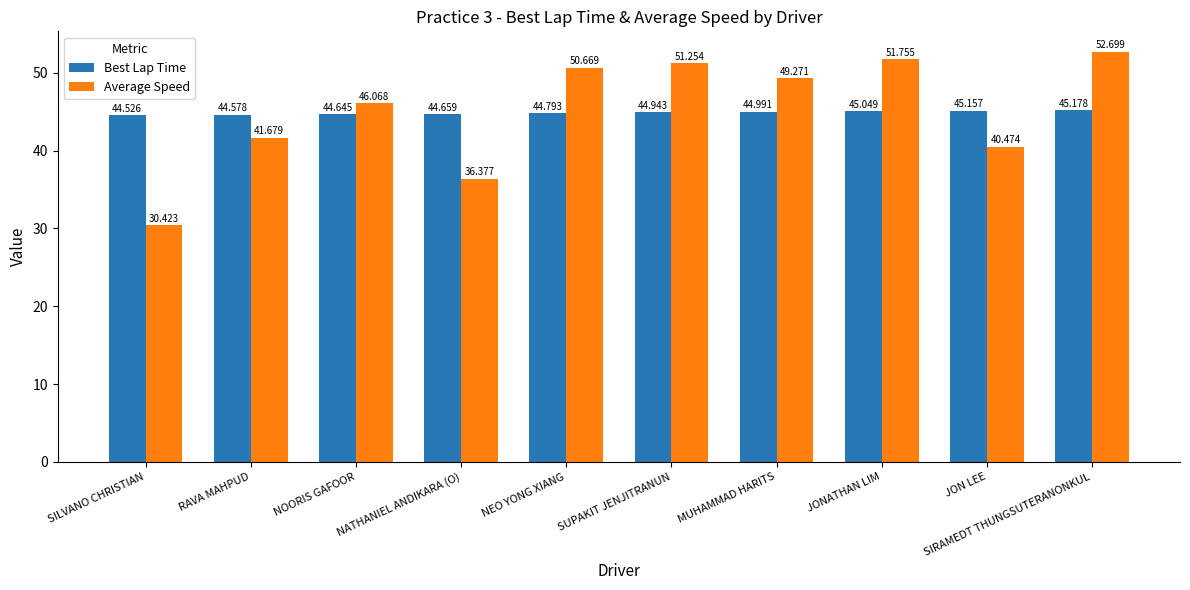

What is the total value across all series at MUHAMMAD HARITS?

94.3